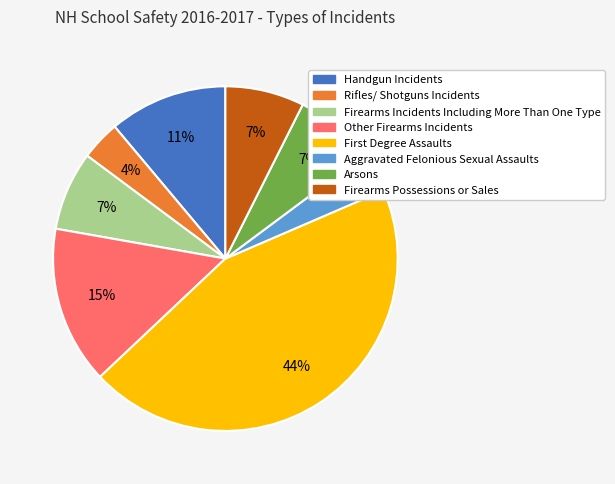

Is there any slice that represents more than half of the pie?

No